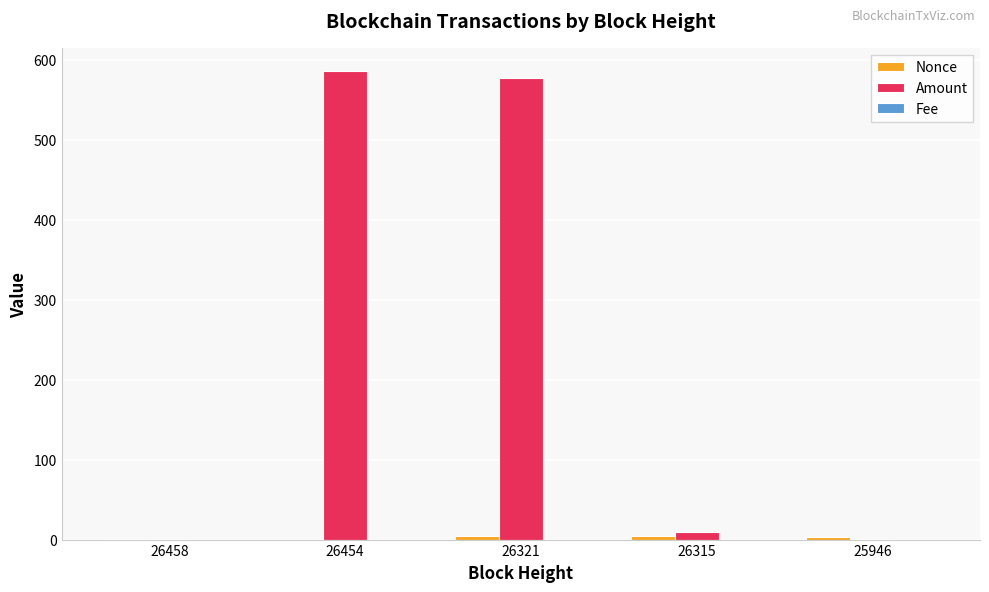

The Amount series shows 1.0 at 26458. True or false?

True